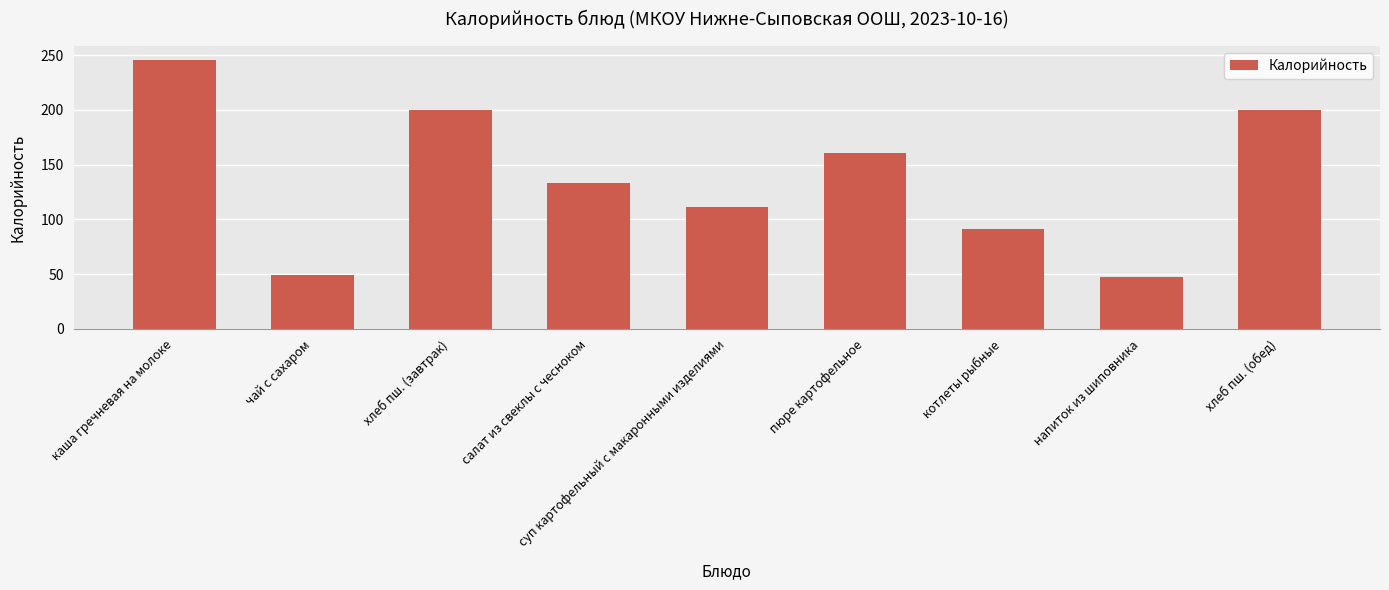

How many values are below 133?

4